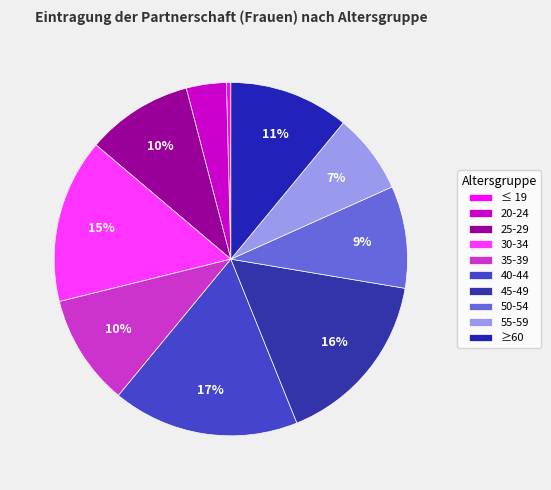

True or false: 25-29 accounts for 2% of the total.

False